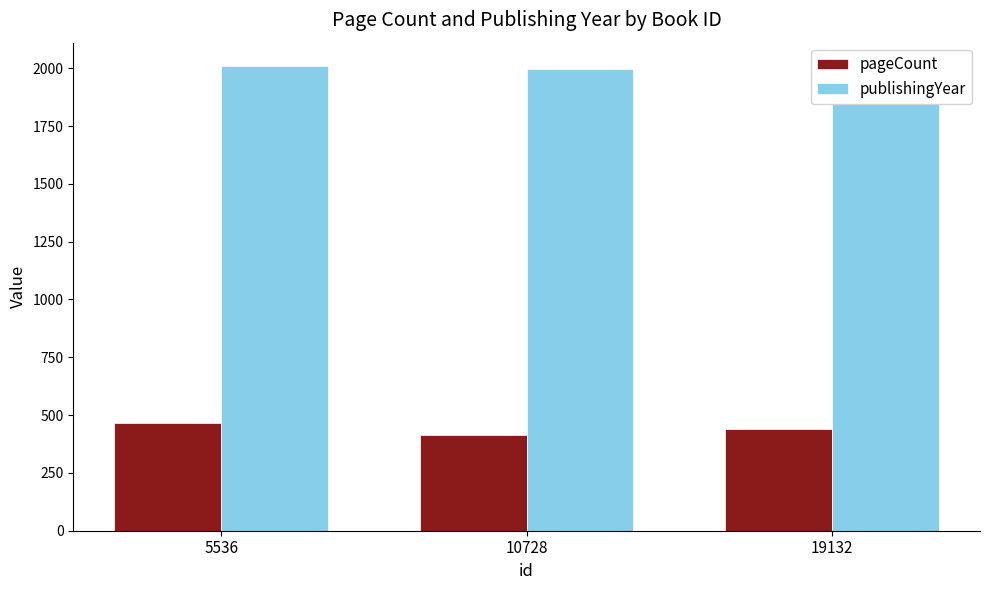

Reading right to left, transcribe all the data shown in this chart.

pageCount: 440	416	464
publishingYear: 2010	1996	2010